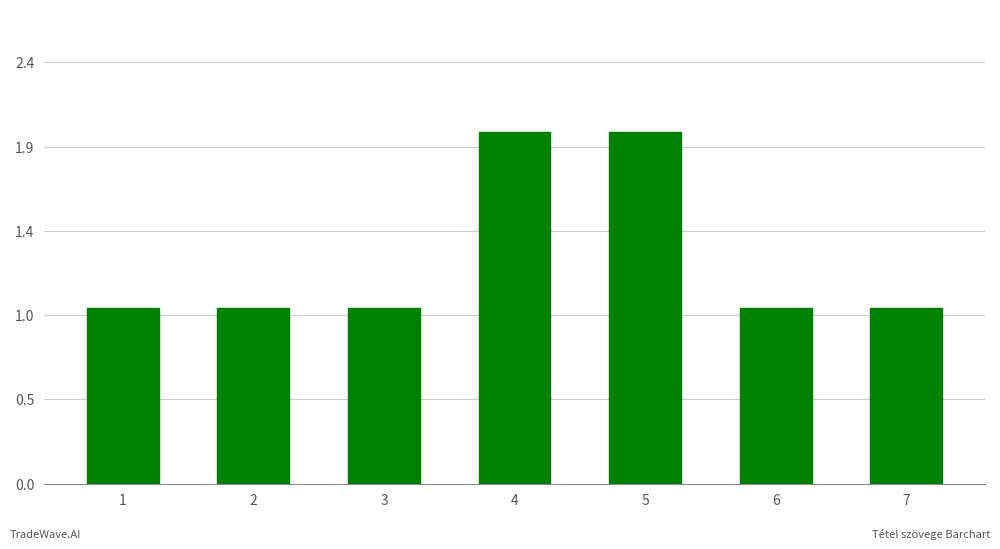

What is the value of the 3rd bar from the left?

1